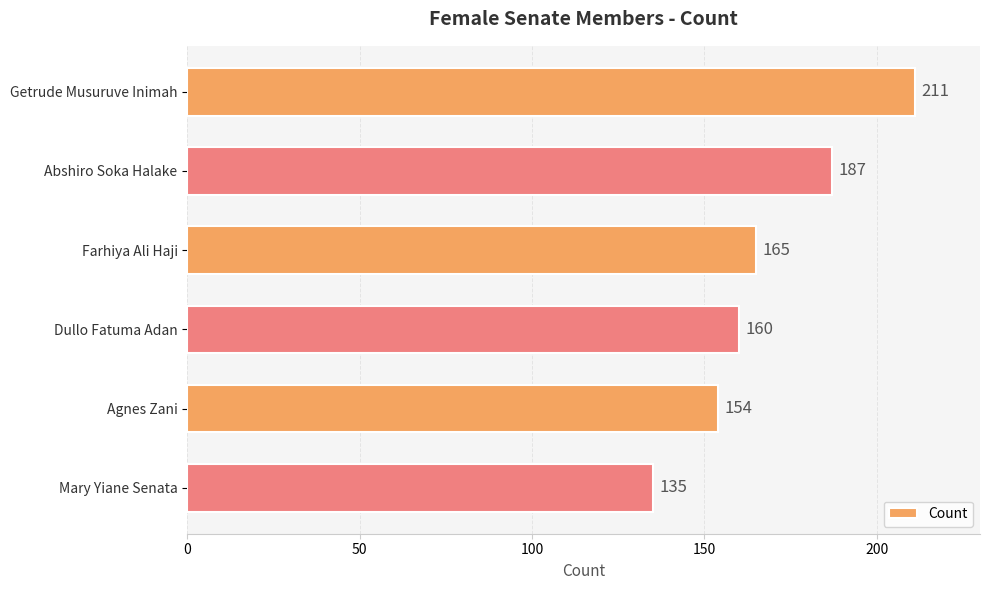

The value at Farhiya Ali Haji is 165. True or false?

True